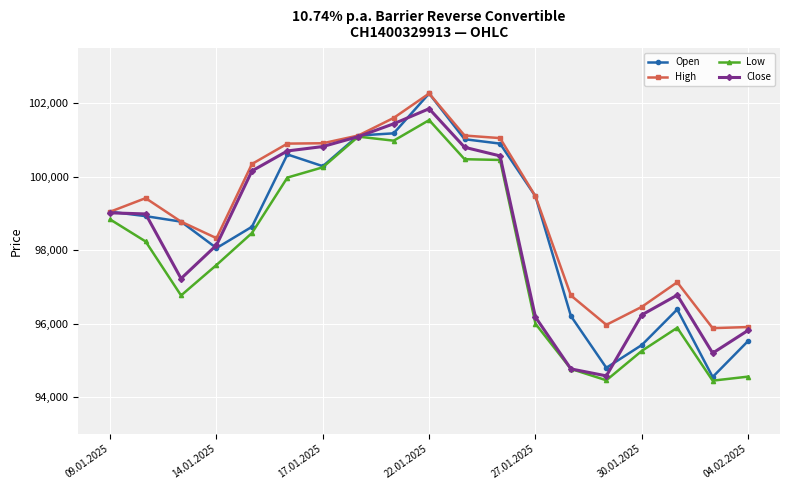

What is the minimum value shown in the chart?

94450